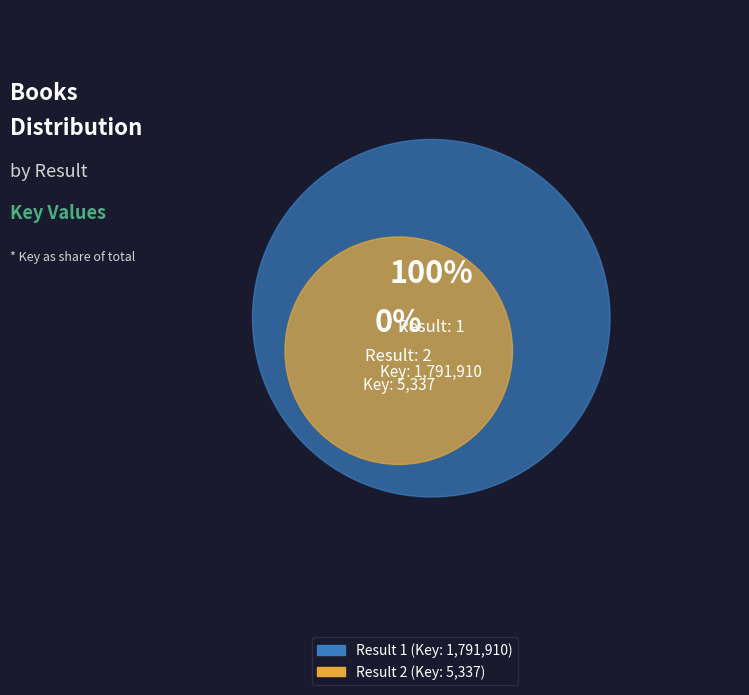

To the nearest percent, what is the difference between the 1 and 2 slice percentages?

99%